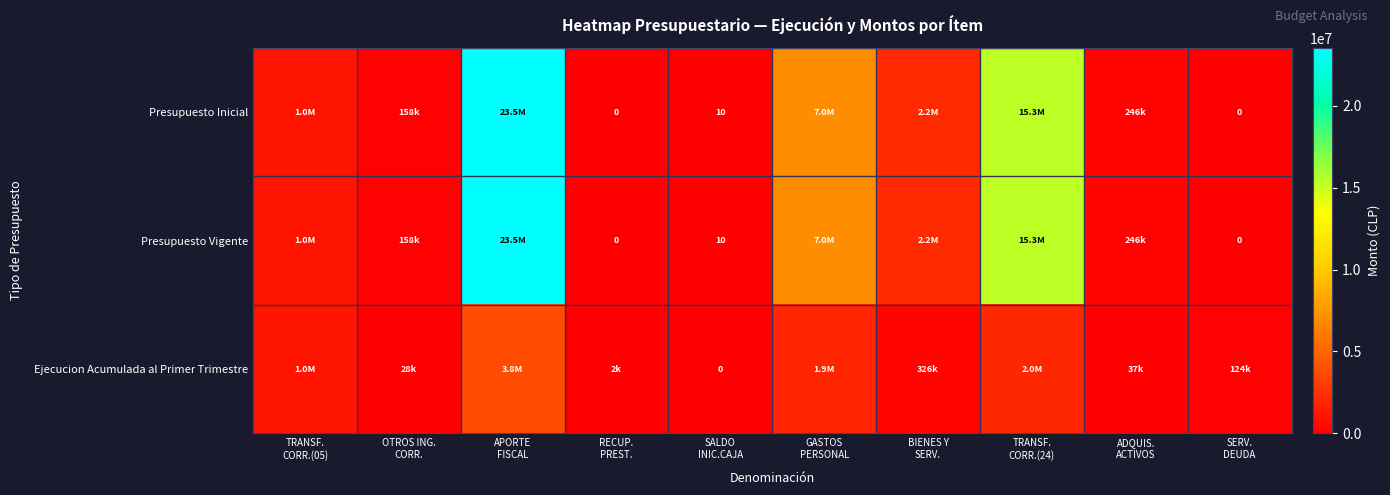

What is the maximum value shown in the chart?

23535815